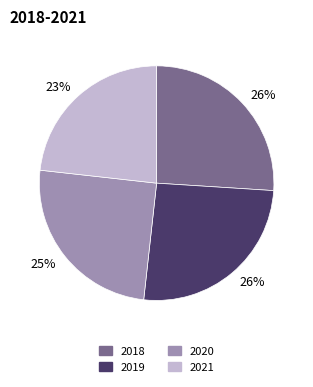

Is there a majority slice in this chart?

No